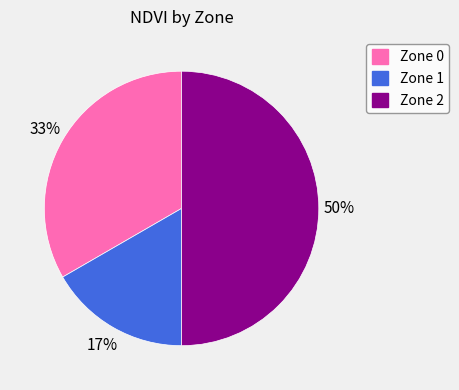

To the nearest percent, what is the difference between the largest and smallest slice percentages?

33%